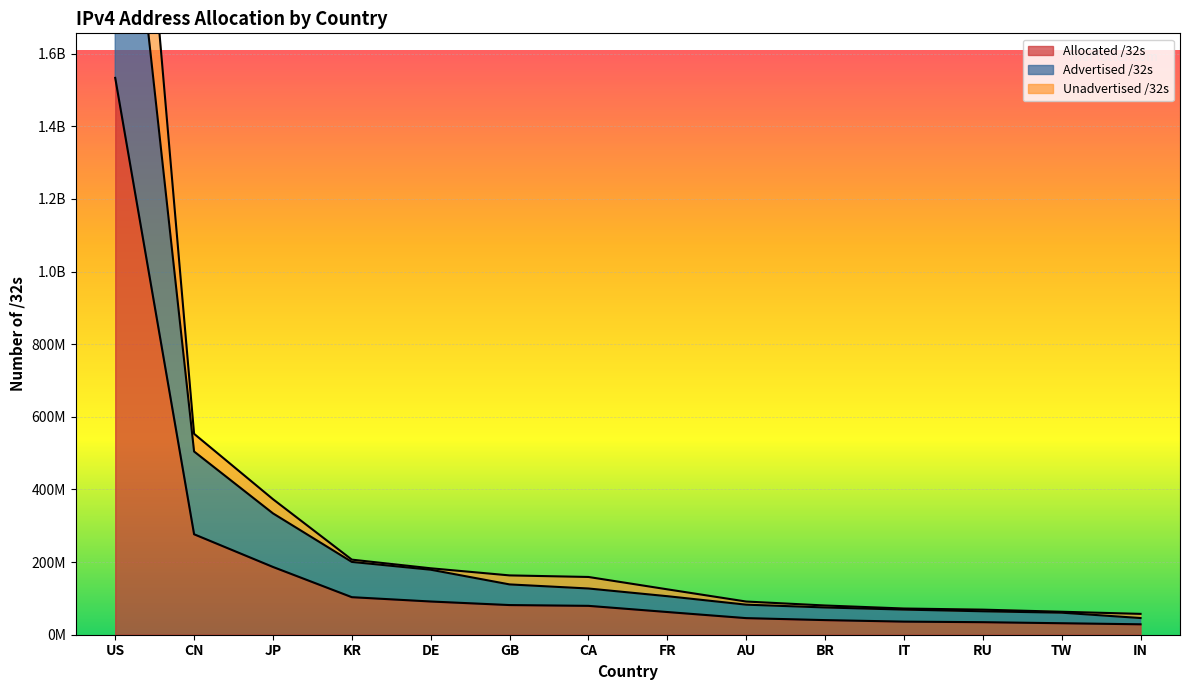

What is the sum of the Unadvertised /32s values at US and AU?

3157634048